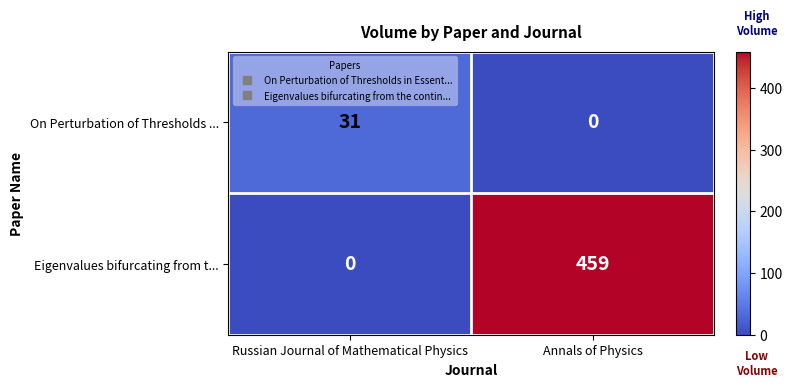

Reading left to right, what are all the values shown in this chart?

On Perturbation of Thresholds ...: 31	0
Eigenvalues bifurcating from t...: 0	459